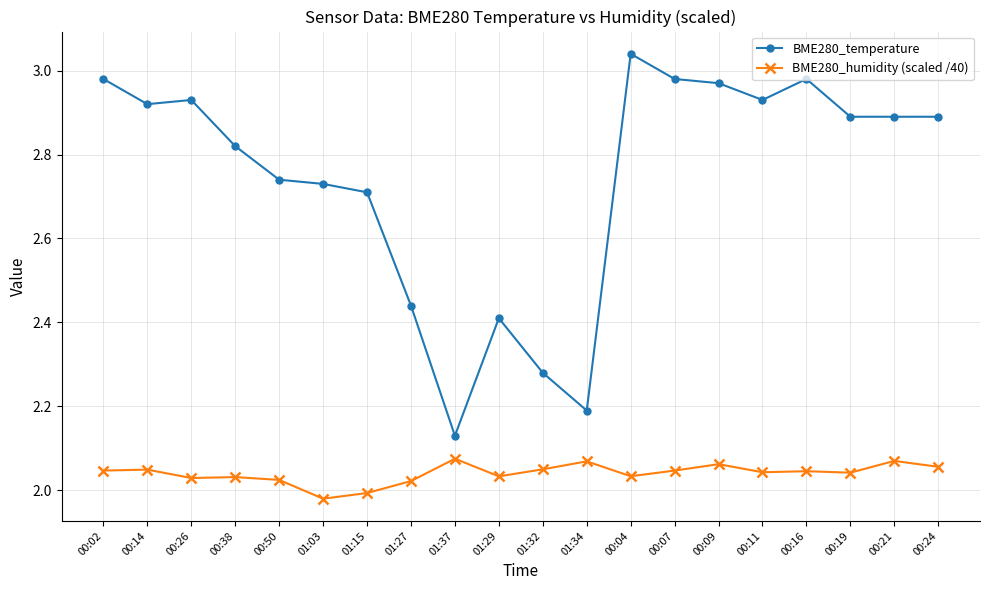

How many data points in BME280_humidity (scaled /40) are above 2?

18